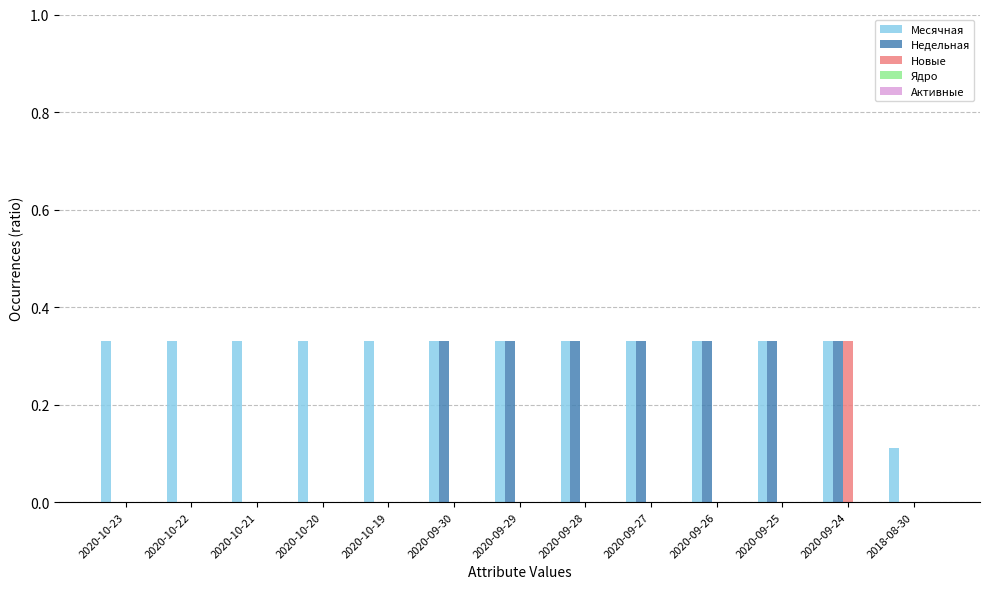

How many series are shown in this chart?

3